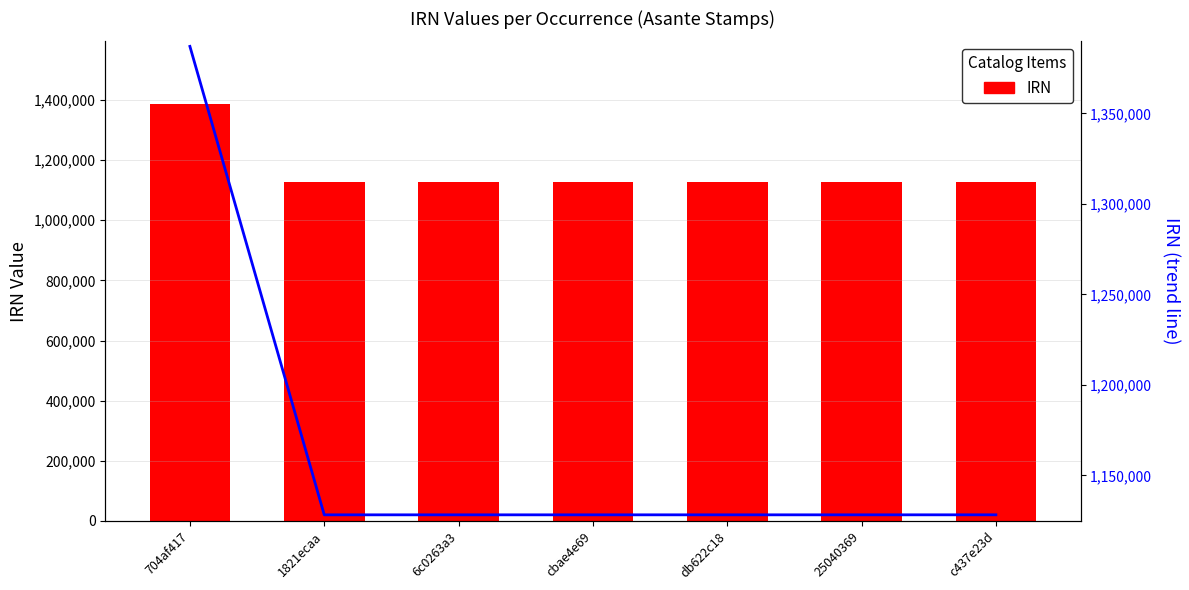

What is the difference between the second highest and minimum values in the IRN series?

10